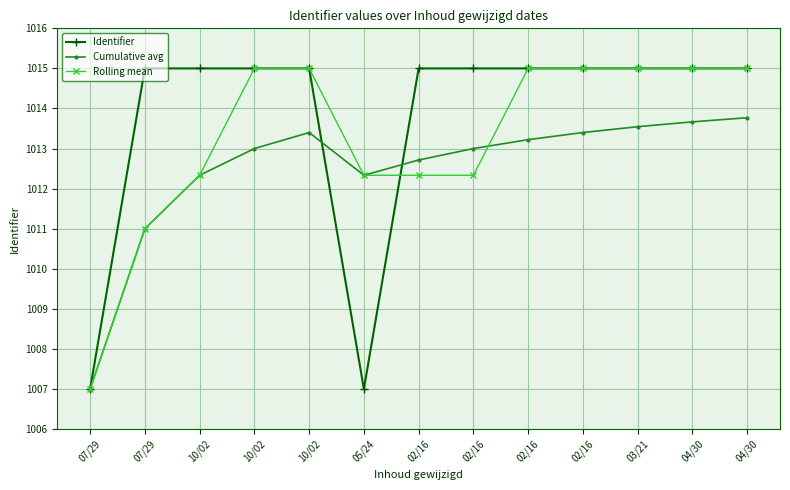

What is the sum of all Cumulative avg values?

13162.4